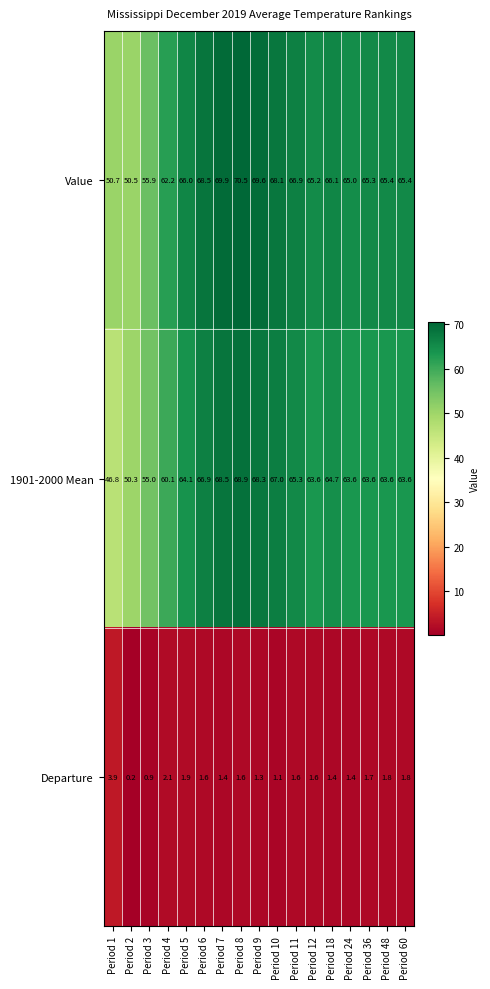

How many data points in Departure are above 1?

15